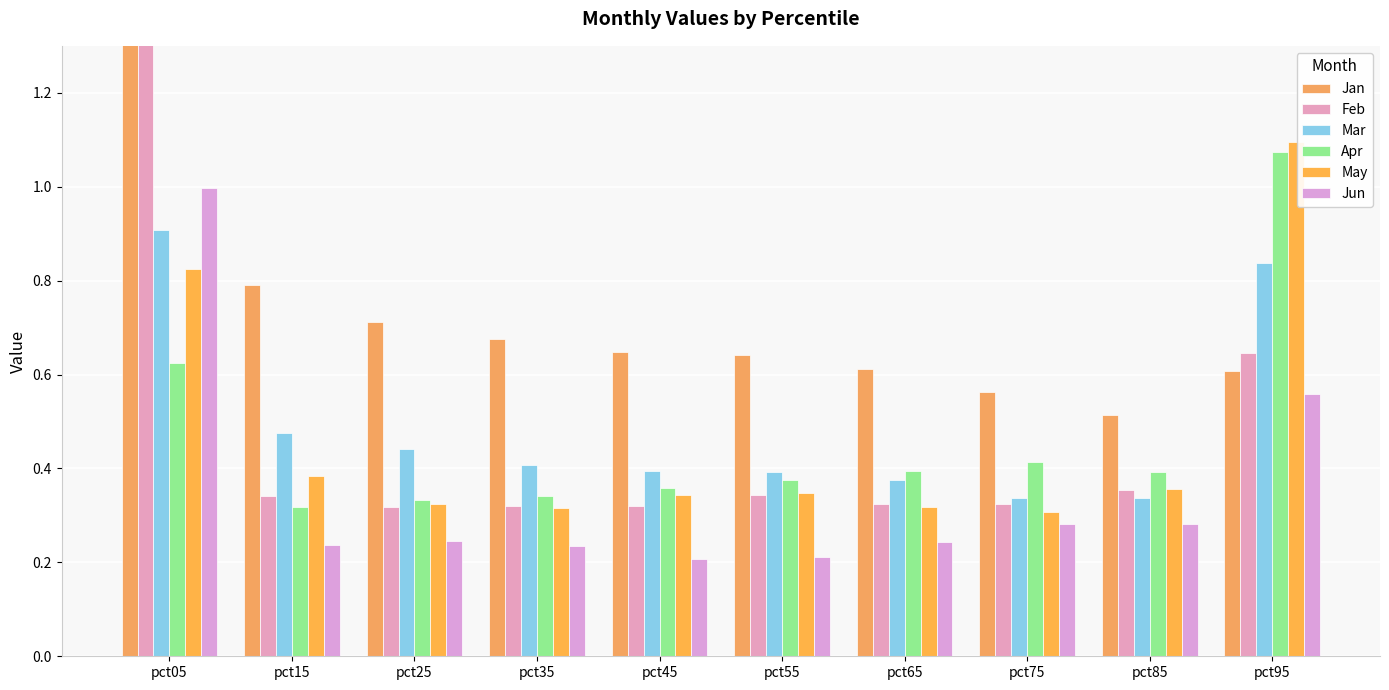

Where is May nearest to the value 0?

pct75